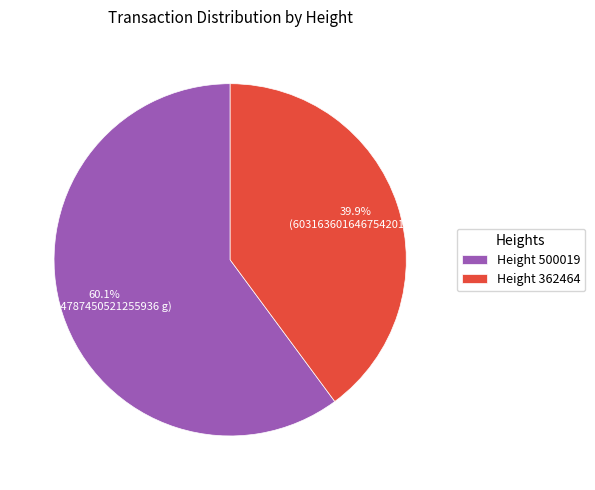

Count the number of slices in the pie.

2